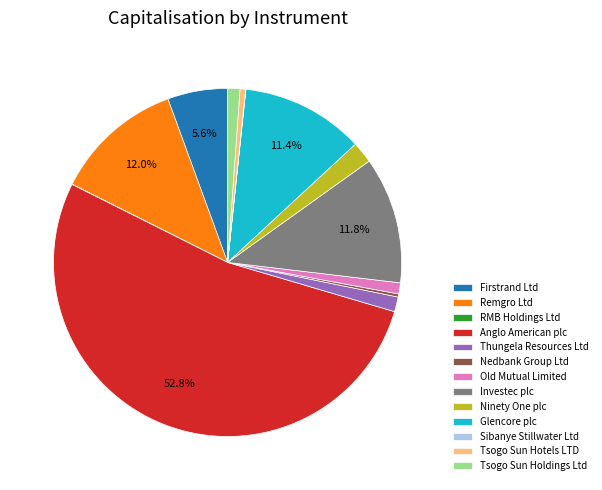

Between Thungela Resources Ltd and Anglo American plc, which is larger?

Anglo American plc